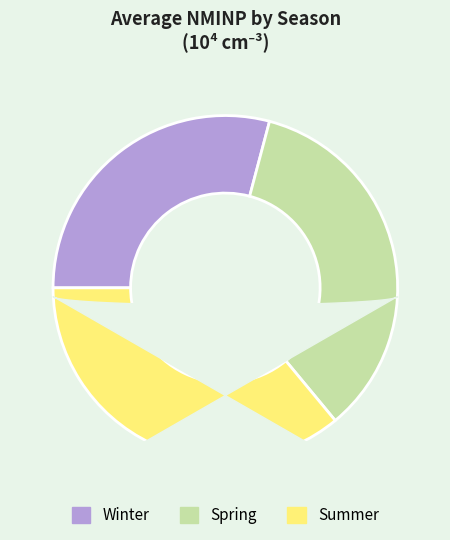

How many slices are in this pie chart?

3